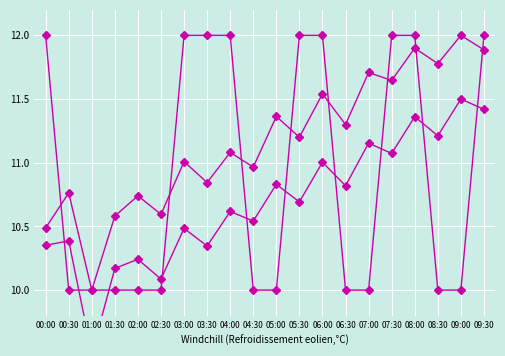

What is the average value of the SDS_P1 series?

11.2